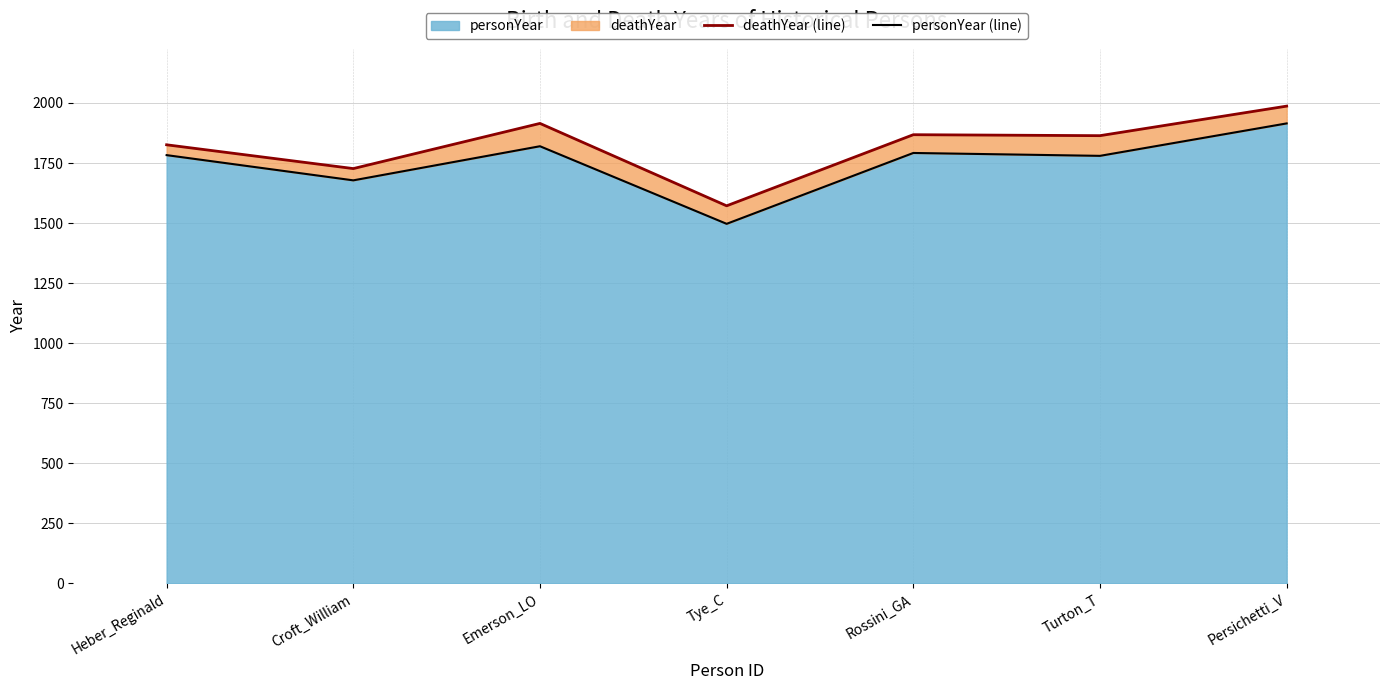

Rank the categories by deathYear (line) value from highest to lowest.

Persichetti_V, Emerson_LO, Rossini_GA, Turton_T, Heber_Reginald, Croft_William, Tye_C